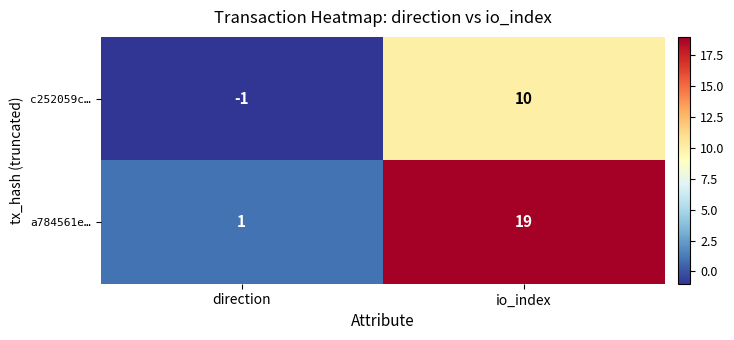

What is the maximum value for a784561e…?

19